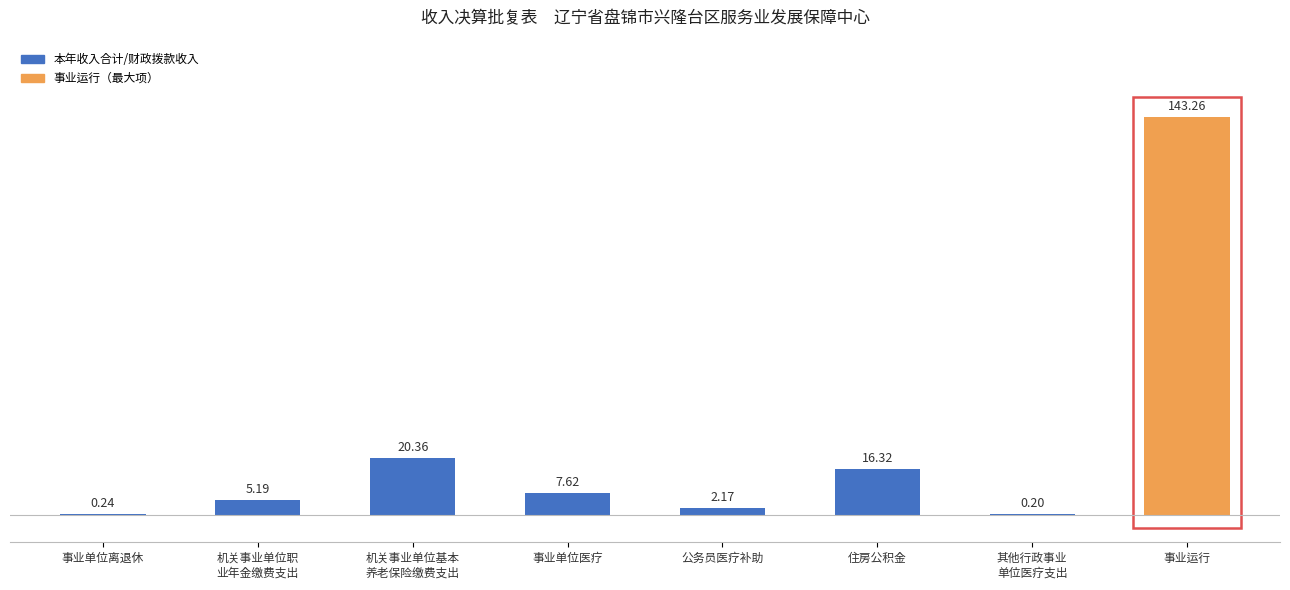

Which category has the highest value across all series?

事业运行